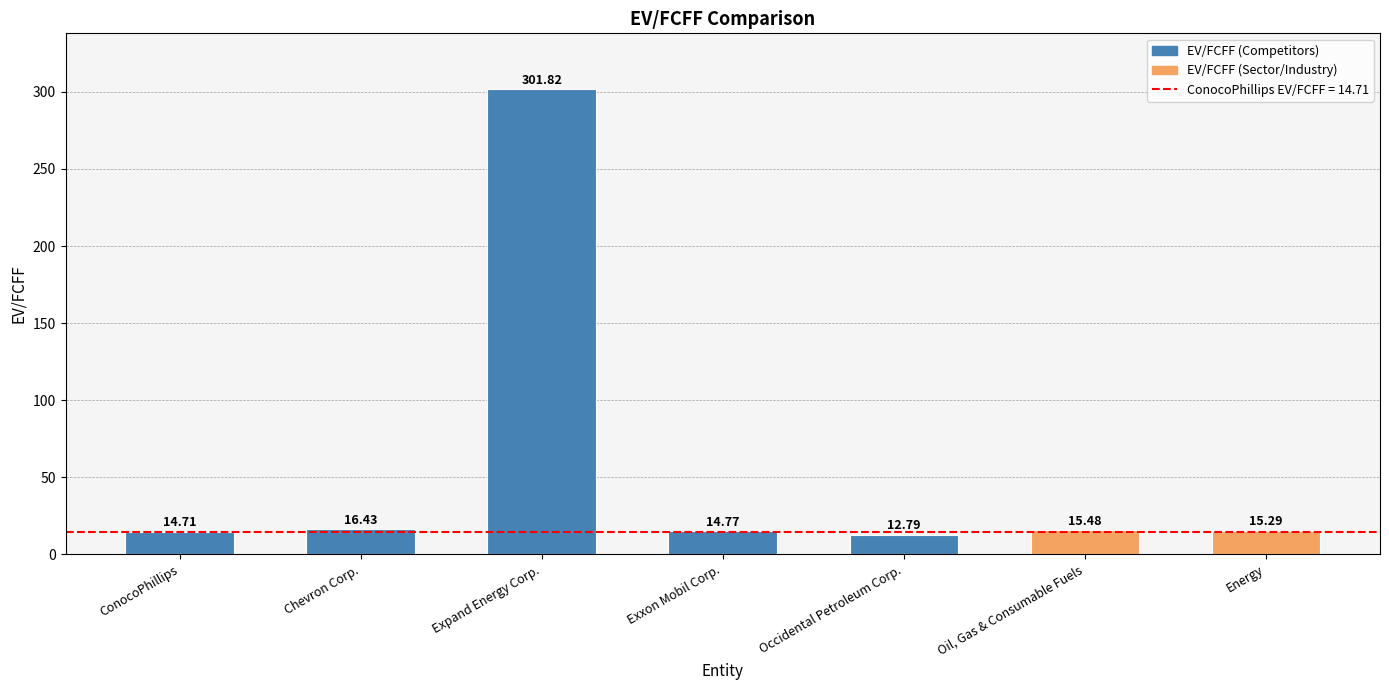

List the labels in order of value, largest first.

Expand Energy Corp., Chevron Corp., Oil, Gas & Consumable Fuels, Energy, Exxon Mobil Corp., ConocoPhillips, Occidental Petroleum Corp.